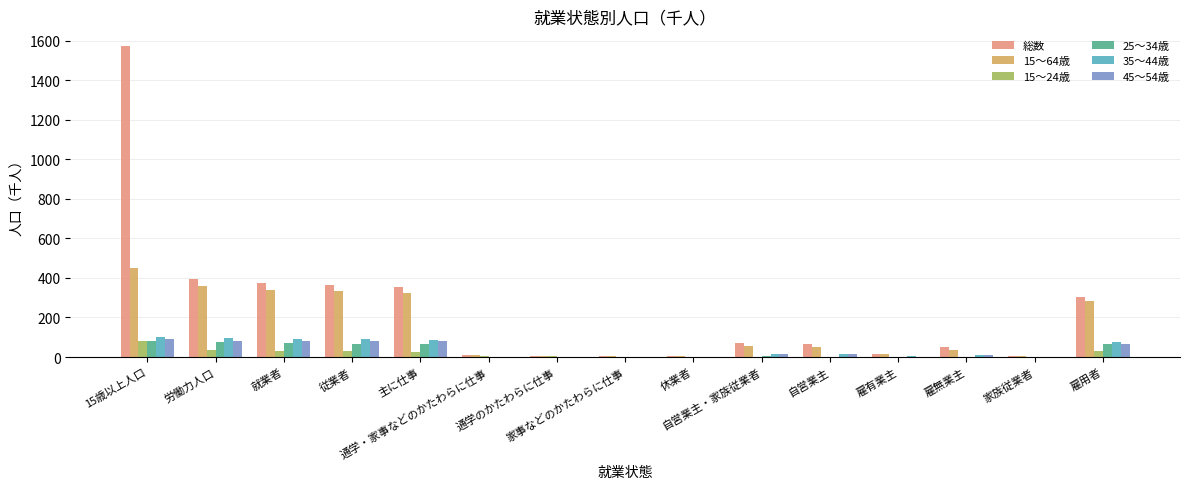

The 45～54歳 series shows 13 at 自営業主・家族従業者. True or false?

True